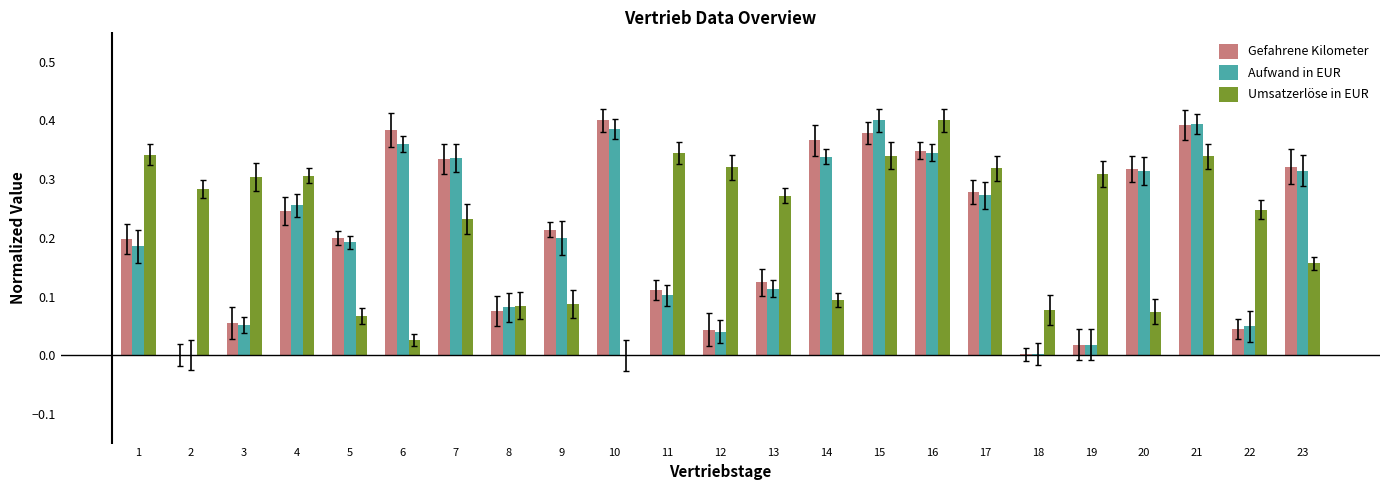

Between 18 and 19, which series saw the biggest shift?

Umsatzerlöse in EUR